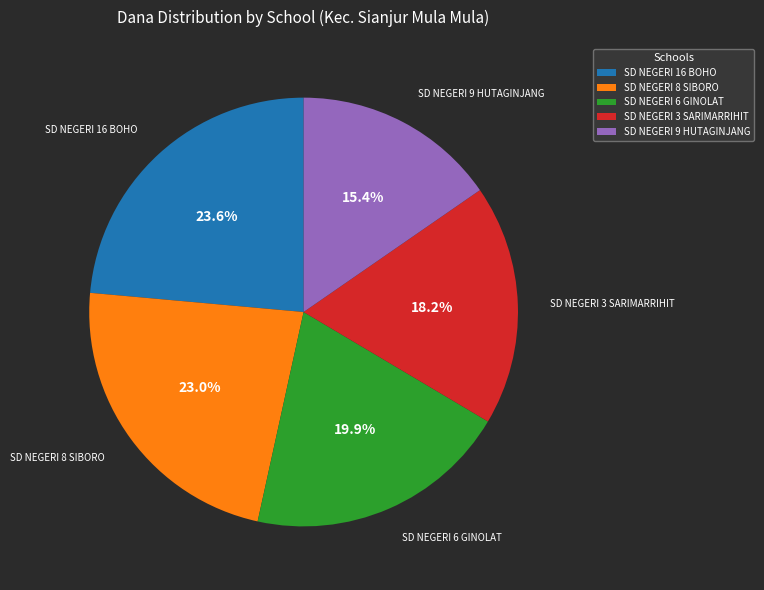

Is the sum of SD NEGERI 16 BOHO and SD NEGERI 8 SIBORO greater than half?

No